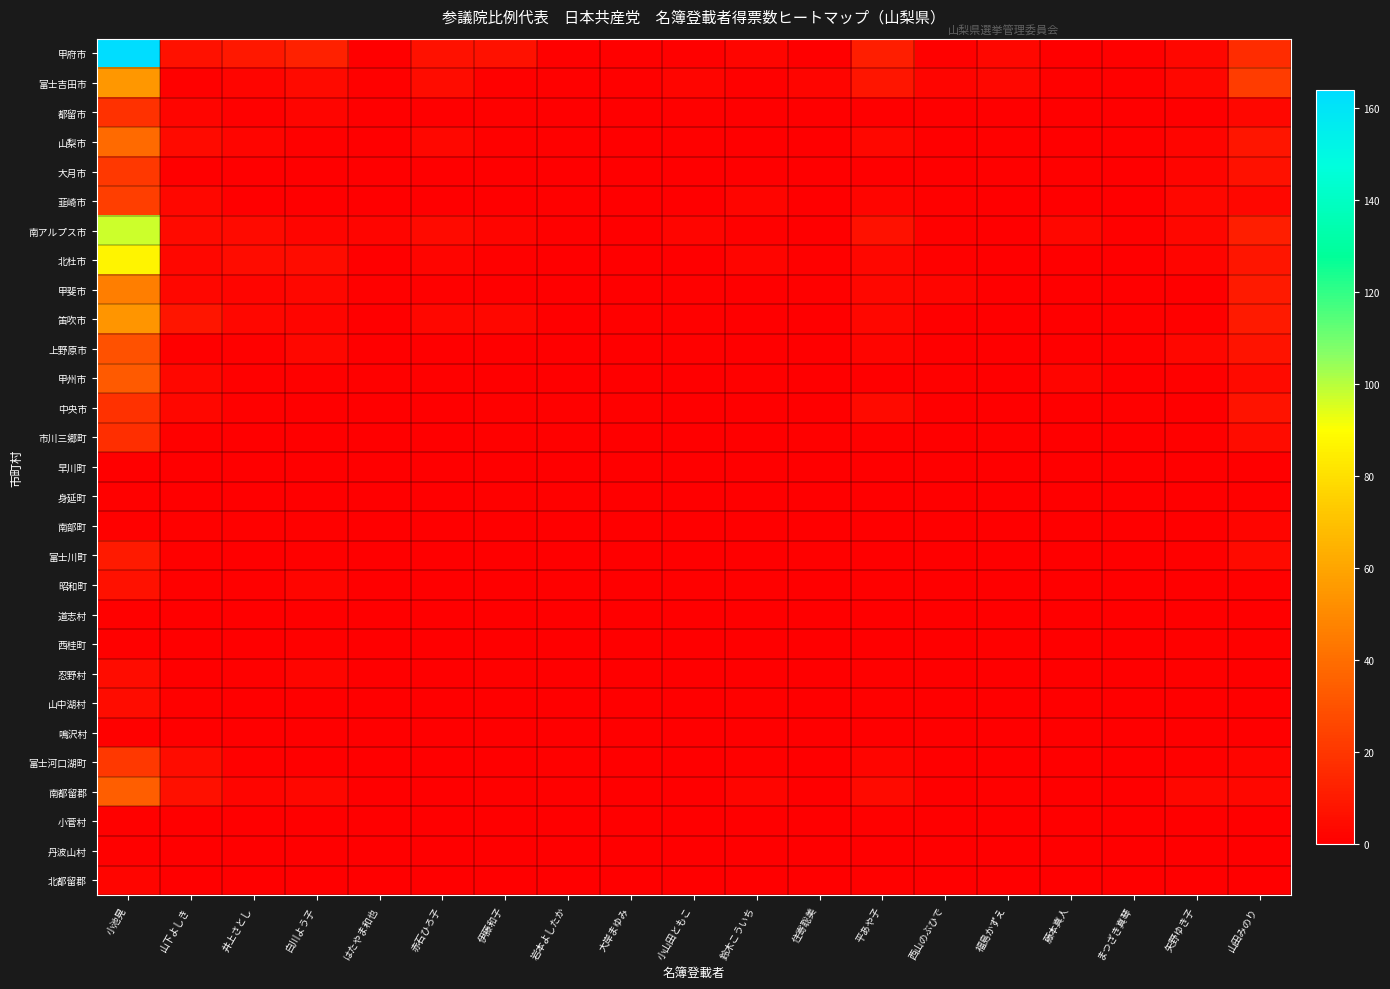

Reading left to right, transcribe all the data shown in this chart.

甲府市: 小池晃=164.0	山下よしき=7.0	井上さとし=9.0	白川よう子=12.8	はたやま和也=0.0	赤石ひろ子=7.0	伊藤和子=7.0	岩本よしたか=1.0	大岸まゆみ=1.0	小山田ともこ=1.0	鈴木こういち=2.0	住寄聡美=0.0	平あや子=11.0	西山のぶひで=1.0	福島かずえ=3.0	藤本真人=0.0	まつざき真琴=1.1	矢野ゆき子=3.0	山田みのり=16.1
富士吉田市: 小池晃=55.0	山下よしき=1.0	井上さとし=2.0	白川よう子=4.0	はたやま和也=1.0	赤石ひろ子=5.0	伊藤和子=1.0	岩本よしたか=1.0	大岸まゆみ=1.0	小山田ともこ=2.0	鈴木こういち=1.0	住寄聡美=2.0	平あや子=8.3	西山のぶひで=2.0	福島かずえ=3.0	藤本真人=1.0	まつざき真琴=1.0	矢野ゆき子=3.0	山田みのり=22.0
都留市: 小池晃=18.0	山下よしき=2.0	井上さとし=1.0	白川よう子=2.0	はたやま和也=0.0	赤石ひろ子=0.0	伊藤和子=1.0	岩本よしたか=0.0	大岸まゆみ=0.0	小山田ともこ=1.0	鈴木こういち=0.0	住寄聡美=0.0	平あや子=0.0	西山のぶひで=0.0	福島かずえ=0.0	藤本真人=0.0	まつざき真琴=0.0	矢野ゆき子=0.0	山田みのり=3.1
山梨市: 小池晃=39.0	山下よしき=4.0	井上さとし=2.0	白川よう子=1.0	はたやま和也=0.0	赤石ひろ子=3.0	伊藤和子=1.0	岩本よしたか=1.0	大岸まゆみ=0.0	小山田ともこ=1.0	鈴木こういち=0.0	住寄聡美=0.0	平あや子=3.0	西山のぶひで=0.0	福島かずえ=1.0	藤本真人=0.0	まつざき真琴=1.0	矢野ゆき子=2.0	山田みのり=8.0
大月市: 小池晃=21.0	山下よしき=0.0	井上さとし=0.0	白川よう子=0.0	はたやま和也=0.0	赤石ひろ子=0.0	伊藤和子=0.0	岩本よしたか=0.0	大岸まゆみ=0.0	小山田ともこ=0.0	鈴木こういち=0.0	住寄聡美=0.0	平あや子=0.0	西山のぶひで=0.0	福島かずえ=1.0	藤本真人=1.0	まつざき真琴=0.0	矢野ゆき子=2.0	山田みのり=7.0
韮崎市: 小池晃=23.0	山下よしき=3.0	井上さとし=0.0	白川よう子=0.0	はたやま和也=0.0	赤石ひろ子=0.0	伊藤和子=0.0	岩本よしたか=1.0	大岸まゆみ=0.0	小山田ともこ=0.0	鈴木こういち=2.0	住寄聡美=0.0	平あや子=2.3	西山のぶひで=1.0	福島かずえ=0.0	藤本真人=0.0	まつざき真琴=0.0	矢野ゆき子=3.0	山田みのり=3.0
南アルプス市: 小池晃=97.0	山下よしき=4.0	井上さとし=4.0	白川よう子=2.0	はたやま和也=2.0	赤石ひろ子=4.0	伊藤和子=2.0	岩本よしたか=1.1	大岸まゆみ=0.0	小山田ともこ=2.0	鈴木こういち=1.0	住寄聡美=0.0	平あや子=6.5	西山のぶひで=1.0	福島かずえ=0.0	藤本真人=3.0	まつざき真琴=1.0	矢野ゆき子=3.0	山田みのり=11.0
北杜市: 小池晃=87.0	山下よしき=3.0	井上さとし=5.0	白川よう子=5.0	はたやま和也=0.0	赤石ひろ子=2.0	伊藤和子=1.0	岩本よしたか=0.0	大岸まゆみ=0.0	小山田ともこ=0.0	鈴木こういち=2.0	住寄聡美=1.0	平あや子=3.0	西山のぶひで=1.0	福島かずえ=0.0	藤本真人=0.0	まつざき真琴=0.0	矢野ゆき子=2.2	山田みのり=8.1
甲斐市: 小池晃=46.0	山下よしき=3.0	井上さとし=2.0	白川よう子=3.0	はたやま和也=1.0	赤石ひろ子=1.0	伊藤和子=0.0	岩本よしたか=0.0	大岸まゆみ=0.0	小山田ともこ=1.0	鈴木こういち=0.0	住寄聡美=1.0	平あや子=3.0	西山のぶひで=2.0	福島かずえ=0.0	藤本真人=0.0	まつざき真琴=0.0	矢野ゆき子=0.0	山田みのり=10.1
笛吹市: 小池晃=54.0	山下よしき=8.0	井上さとし=3.0	白川よう子=2.0	はたやま和也=0.0	赤石ひろ子=3.0	伊藤和子=3.0	岩本よしたか=0.0	大岸まゆみ=1.0	小山田ともこ=1.0	鈴木こういち=0.0	住寄聡美=0.0	平あや子=3.0	西山のぶひで=0.0	福島かずえ=0.0	藤本真人=0.0	まつざき真琴=1.0	矢野ゆき子=1.0	山田みのり=10.1
上野原市: 小池晃=30.0	山下よしき=0.0	井上さとし=1.0	白川よう子=3.0	はたやま和也=0.0	赤石ひろ子=0.0	伊藤和子=0.0	岩本よしたか=0.0	大岸まゆみ=0.0	小山田ともこ=1.0	鈴木こういち=0.0	住寄聡美=0.0	平あや子=2.0	西山のぶひで=0.0	福島かずえ=0.0	藤本真人=0.0	まつざき真琴=1.0	矢野ゆき子=3.0	山田みのり=7.1
甲州市: 小池晃=33.0	山下よしき=3.0	井上さとし=1.0	白川よう子=1.0	はたやま和也=1.0	赤石ひろ子=1.0	伊藤和子=0.0	岩本よしたか=0.0	大岸まゆみ=0.0	小山田ともこ=0.0	鈴木こういち=1.0	住寄聡美=0.0	平あや子=0.0	西山のぶひで=1.0	福島かずえ=0.0	藤本真人=2.0	まつざき真琴=0.0	矢野ゆき子=1.0	山田みのり=4.1
中央市: 小池晃=18.0	山下よしき=3.0	井上さとし=1.0	白川よう子=0.0	はたやま和也=0.0	赤石ひろ子=0.0	伊藤和子=1.0	岩本よしたか=1.0	大岸まゆみ=1.0	小山田ともこ=0.0	鈴木こういち=0.0	住寄聡美=0.0	平あや子=4.0	西山のぶひで=0.0	福島かずえ=0.0	藤本真人=0.0	まつざき真琴=1.0	矢野ゆき子=0.0	山田みのり=7.1
市川三郷町: 小池晃=17.0	山下よしき=1.0	井上さとし=0.0	白川よう子=0.0	はたやま和也=0.0	赤石ひろ子=0.0	伊藤和子=1.0	岩本よしたか=1.0	大岸まゆみ=0.0	小山田ともこ=0.0	鈴木こういち=0.0	住寄聡美=1.0	平あや子=1.0	西山のぶひで=0.0	福島かずえ=1.0	藤本真人=0.0	まつざき真琴=0.0	矢野ゆき子=1.0	山田みのり=5.0
早川町: 小池晃=0.0	山下よしき=0.0	井上さとし=0.0	白川よう子=0.0	はたやま和也=0.0	赤石ひろ子=0.0	伊藤和子=0.0	岩本よしたか=0.0	大岸まゆみ=0.0	小山田ともこ=0.0	鈴木こういち=0.0	住寄聡美=0.0	平あや子=0.0	西山のぶひで=0.0	福島かずえ=0.0	藤本真人=0.0	まつざき真琴=0.0	矢野ゆき子=0.0	山田みのり=0.0
身延町: 小池晃=1.0	山下よしき=0.0	井上さとし=0.0	白川よう子=0.0	はたやま和也=0.0	赤石ひろ子=0.0	伊藤和子=1.0	岩本よしたか=1.0	大岸まゆみ=0.0	小山田ともこ=0.0	鈴木こういち=0.0	住寄聡美=0.0	平あや子=0.0	西山のぶひで=0.0	福島かずえ=0.0	藤本真人=0.0	まつざき真琴=0.0	矢野ゆき子=0.0	山田みのり=1.0
南部町: 小池晃=1.0	山下よしき=1.0	井上さとし=1.0	白川よう子=1.0	はたやま和也=0.0	赤石ひろ子=0.0	伊藤和子=0.0	岩本よしたか=0.0	大岸まゆみ=0.0	小山田ともこ=0.0	鈴木こういち=0.0	住寄聡美=0.0	平あや子=0.0	西山のぶひで=0.0	福島かずえ=0.0	藤本真人=0.0	まつざき真琴=0.0	矢野ゆき子=0.0	山田みのり=2.3
富士川町: 小池晃=10.0	山下よしき=1.0	井上さとし=0.0	白川よう子=1.0	はたやま和也=0.0	赤石ひろ子=0.0	伊藤和子=0.0	岩本よしたか=0.0	大岸まゆみ=0.0	小山田ともこ=0.0	鈴木こういち=0.0	住寄聡美=1.0	平あや子=0.0	西山のぶひで=0.0	福島かずえ=0.0	藤本真人=0.0	まつざき真琴=0.0	矢野ゆき子=1.0	山田みのり=4.0
昭和町: 小池晃=7.0	山下よしき=1.0	井上さとし=1.0	白川よう子=2.0	はたやま和也=0.0	赤石ひろ子=0.0	伊藤和子=0.0	岩本よしたか=1.0	大岸まゆみ=0.0	小山田ともこ=1.0	鈴木こういち=1.0	住寄聡美=0.0	平あや子=1.0	西山のぶひで=0.0	福島かずえ=0.0	藤本真人=0.0	まつざき真琴=0.0	矢野ゆき子=0.0	山田みのり=1.0
道志村: 小池晃=1.0	山下よしき=0.0	井上さとし=0.0	白川よう子=0.0	はたやま和也=0.0	赤石ひろ子=0.0	伊藤和子=0.0	岩本よしたか=0.0	大岸まゆみ=0.0	小山田ともこ=0.0	鈴木こういち=0.0	住寄聡美=0.0	平あや子=0.0	西山のぶひで=0.0	福島かずえ=0.0	藤本真人=0.0	まつざき真琴=0.0	矢野ゆき子=0.0	山田みのり=0.0
西桂町: 小池晃=1.0	山下よしき=0.0	井上さとし=0.0	白川よう子=1.0	はたやま和也=0.0	赤石ひろ子=0.0	伊藤和子=0.0	岩本よしたか=0.0	大岸まゆみ=0.0	小山田ともこ=0.0	鈴木こういち=0.0	住寄聡美=0.0	平あや子=0.0	西山のぶひで=0.0	福島かずえ=1.0	藤本真人=0.0	まつざき真琴=0.0	矢野ゆき子=1.0	山田みのり=1.0
忍野村: 小池晃=5.0	山下よしき=0.0	井上さとし=1.0	白川よう子=2.0	はたやま和也=0.0	赤石ひろ子=0.0	伊藤和子=1.0	岩本よしたか=0.0	大岸まゆみ=0.0	小山田ともこ=0.0	鈴木こういち=0.0	住寄聡美=0.0	平あや子=1.0	西山のぶひで=0.0	福島かずえ=0.0	藤本真人=0.0	まつざき真琴=0.0	矢野ゆき子=1.0	山田みのり=0.0
山中湖村: 小池晃=5.0	山下よしき=1.0	井上さとし=0.0	白川よう子=0.0	はたやま和也=0.0	赤石ひろ子=0.0	伊藤和子=0.0	岩本よしたか=0.0	大岸まゆみ=0.0	小山田ともこ=0.0	鈴木こういち=1.0	住寄聡美=0.0	平あや子=1.0	西山のぶひで=0.0	福島かずえ=0.0	藤本真人=0.0	まつざき真琴=0.0	矢野ゆき子=0.0	山田みのり=0.0
鳴沢村: 小池晃=1.0	山下よしき=0.0	井上さとし=0.0	白川よう子=0.0	はたやま和也=0.0	赤石ひろ子=0.0	伊藤和子=0.0	岩本よしたか=0.0	大岸まゆみ=0.0	小山田ともこ=0.0	鈴木こういち=0.0	住寄聡美=0.0	平あや子=0.0	西山のぶひで=0.0	福島かずえ=0.0	藤本真人=0.0	まつざき真琴=0.0	矢野ゆき子=0.0	山田みのり=0.0
富士河口湖町: 小池晃=21.0	山下よしき=5.0	井上さとし=1.0	白川よう子=0.0	はたやま和也=0.0	赤石ひろ子=0.0	伊藤和子=0.0	岩本よしたか=1.0	大岸まゆみ=0.0	小山田ともこ=0.0	鈴木こういち=1.0	住寄聡美=0.0	平あや子=2.0	西山のぶひで=0.0	福島かずえ=0.0	藤本真人=0.0	まつざき真琴=0.0	矢野ゆき子=1.0	山田みのり=2.0
南都留郡: 小池晃=34.0	山下よしき=6.0	井上さとし=2.0	白川よう子=3.0	はたやま和也=0.0	赤石ひろ子=0.0	伊藤和子=1.0	岩本よしたか=1.0	大岸まゆみ=0.0	小山田ともこ=0.0	鈴木こういち=2.0	住寄聡美=0.0	平あや子=4.0	西山のぶひで=0.0	福島かずえ=1.0	藤本真人=0.0	まつざき真琴=0.0	矢野ゆき子=3.0	山田みのり=3.0
小菅村: 小池晃=1.0	山下よしき=0.0	井上さとし=0.0	白川よう子=0.0	はたやま和也=0.0	赤石ひろ子=0.0	伊藤和子=0.0	岩本よしたか=0.0	大岸まゆみ=0.0	小山田ともこ=0.0	鈴木こういち=0.0	住寄聡美=0.0	平あや子=1.0	西山のぶひで=0.0	福島かずえ=0.0	藤本真人=0.0	まつざき真琴=0.0	矢野ゆき子=0.0	山田みのり=0.0
丹波山村: 小池晃=1.0	山下よしき=0.0	井上さとし=0.0	白川よう子=0.0	はたやま和也=0.0	赤石ひろ子=0.0	伊藤和子=0.0	岩本よしたか=0.0	大岸まゆみ=0.0	小山田ともこ=0.0	鈴木こういち=0.0	住寄聡美=0.0	平あや子=0.0	西山のぶひで=0.0	福島かずえ=0.0	藤本真人=0.0	まつざき真琴=0.0	矢野ゆき子=0.0	山田みのり=0.0
北都留郡: 小池晃=2.0	山下よしき=0.0	井上さとし=0.0	白川よう子=0.0	はたやま和也=0.0	赤石ひろ子=0.0	伊藤和子=0.0	岩本よしたか=0.0	大岸まゆみ=0.0	小山田ともこ=0.0	鈴木こういち=0.0	住寄聡美=0.0	平あや子=1.0	西山のぶひで=0.0	福島かずえ=0.0	藤本真人=0.0	まつざき真琴=0.0	矢野ゆき子=0.0	山田みのり=0.0